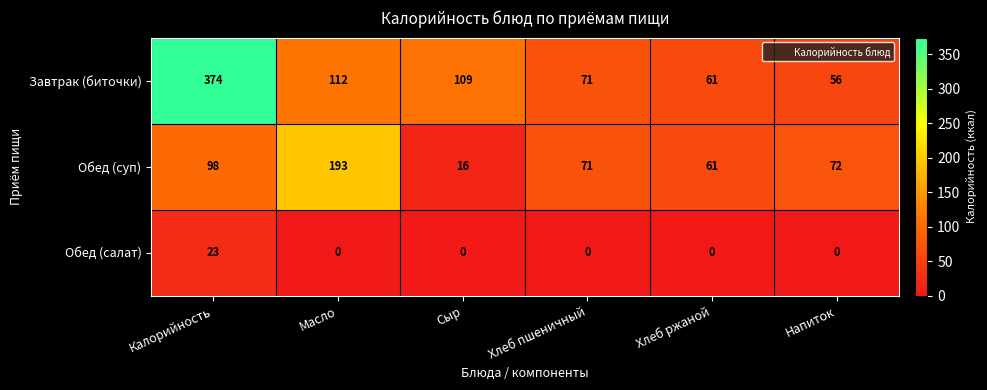

What is the approximate value of Завтрак (биточки) at Калорийность, to the nearest 50?

350